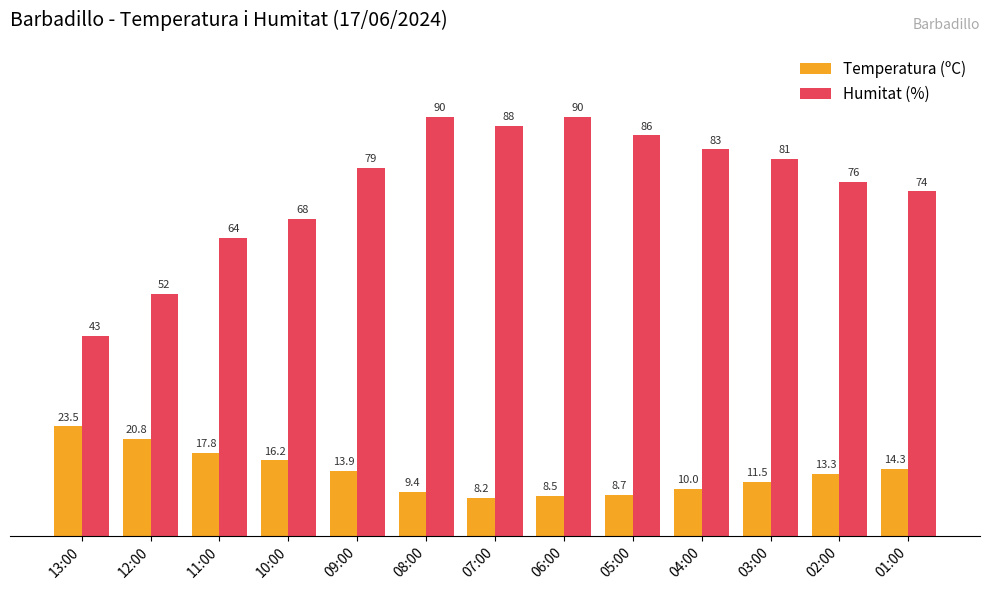

How many data points in Temperatura (ºC) are less than 13?

6